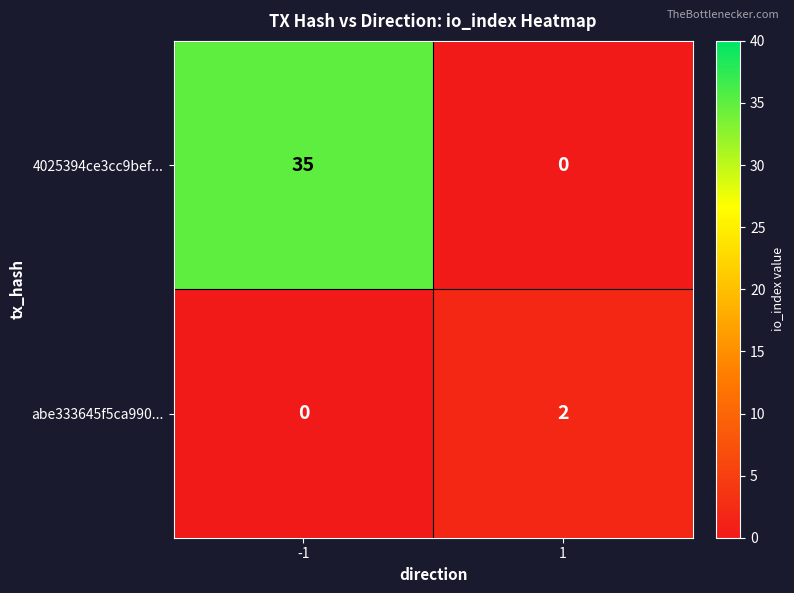

What is the difference between the highest and lowest values at -1?

35